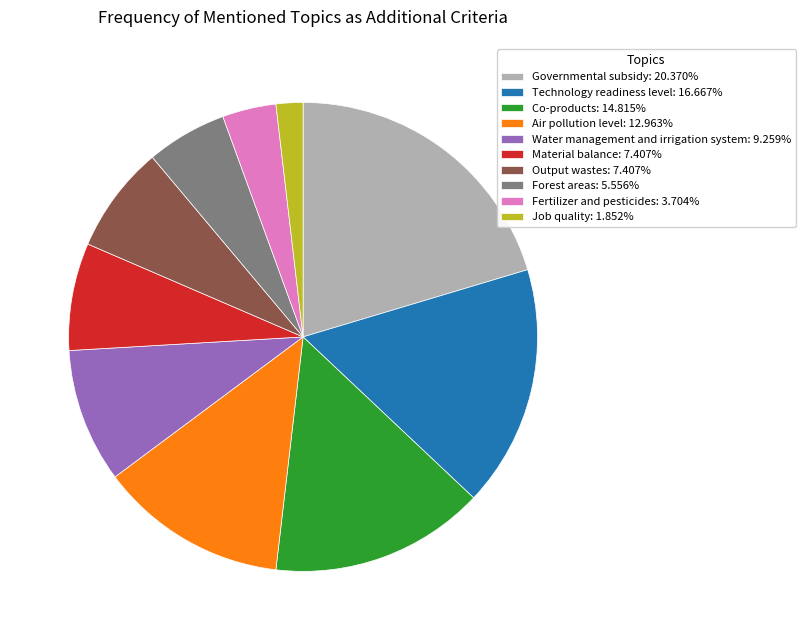

Approximately how many times larger is the value at Air pollution level: 12.963% compared to Technology readiness level: 16.667%?

0.8